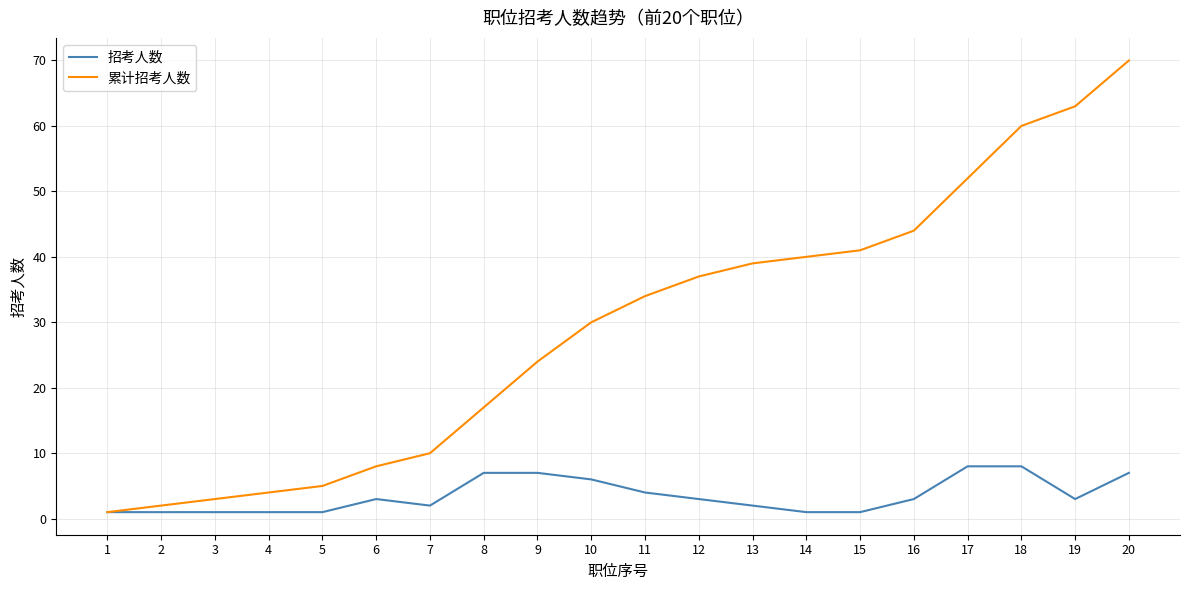

What are all the series names shown in the legend?

招考人数, 累计招考人数